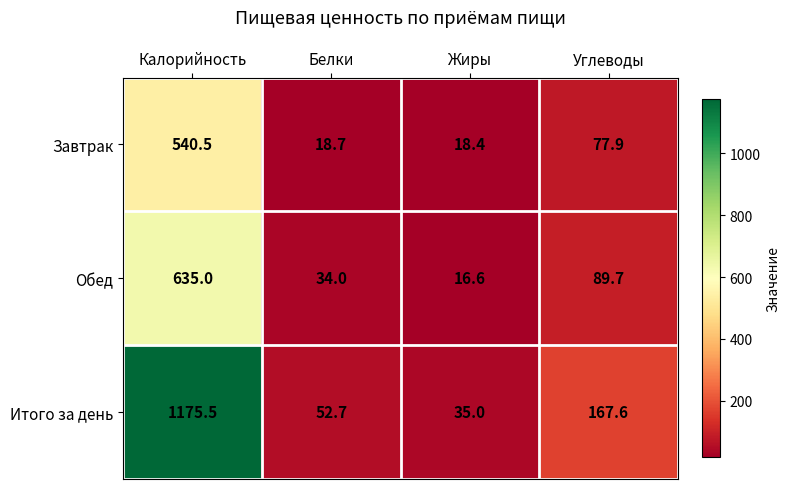

Rank the series at Жиры from lowest to highest value.

Обед, Завтрак, Итого за день